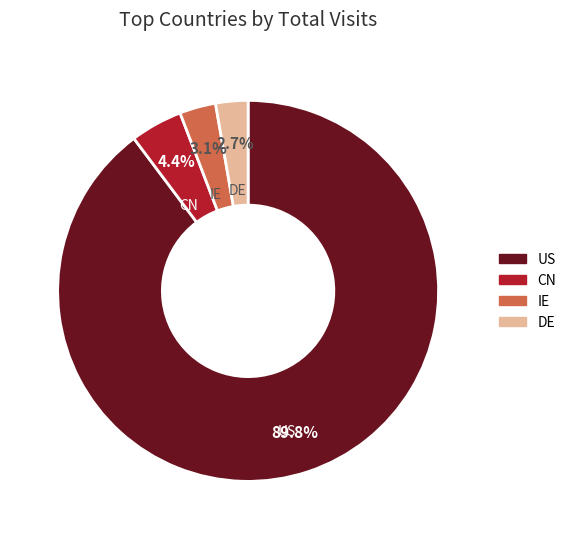

Which has a higher value, US or CN?

US